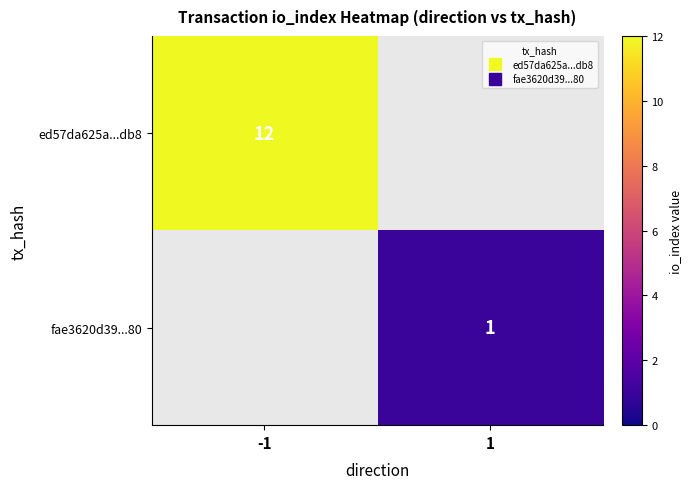

The fae3620d39...80 series shows 2 at 1. True or false?

False